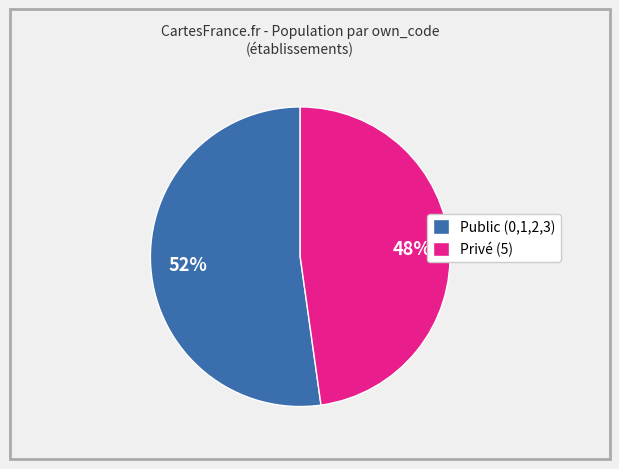

What percentage is the Public (0,1,2,3) slice, to the nearest percent?

52%